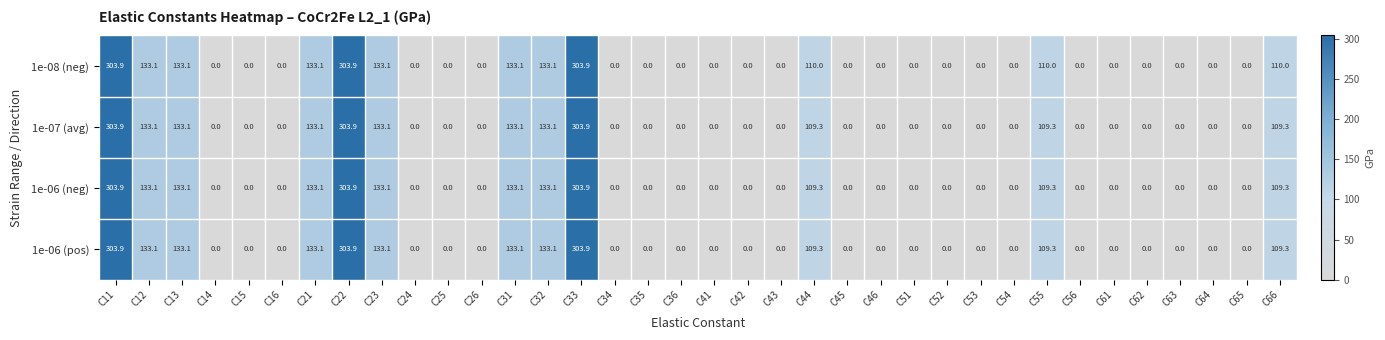

What is the approximate value of 1e-06 (neg) at C33?

303.9